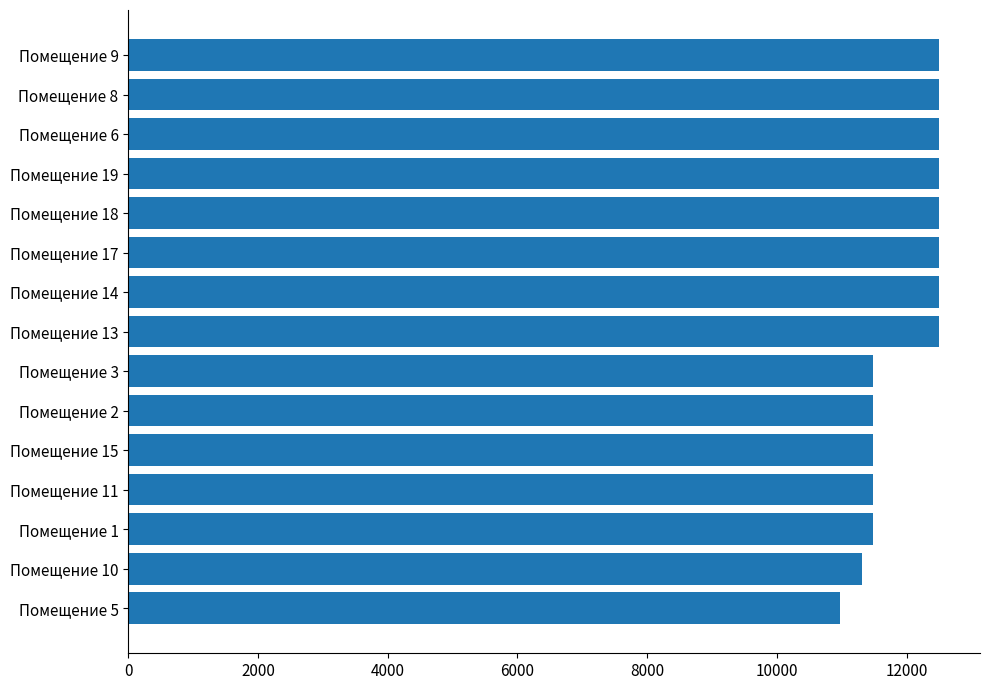

What is the value of the 4th bar from the top?

12506.2